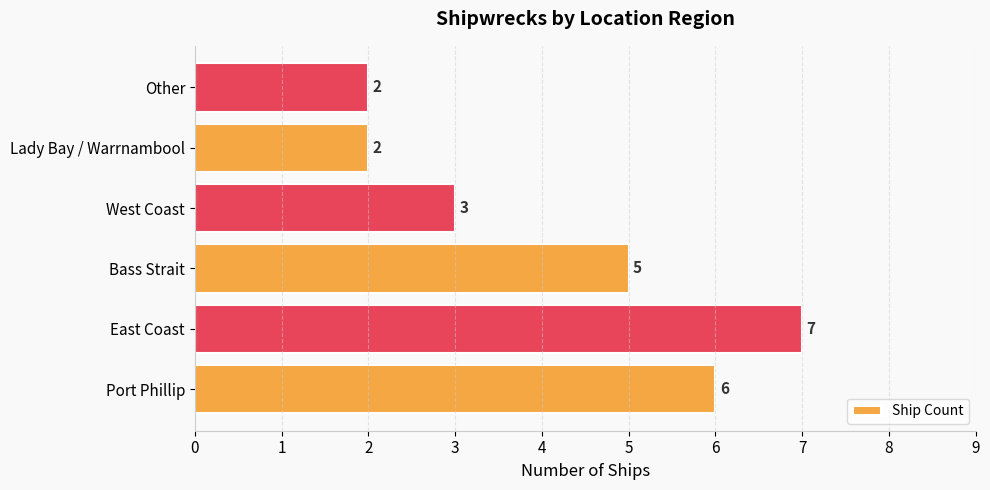

Is it true that the value at Port Phillip is 10?

False